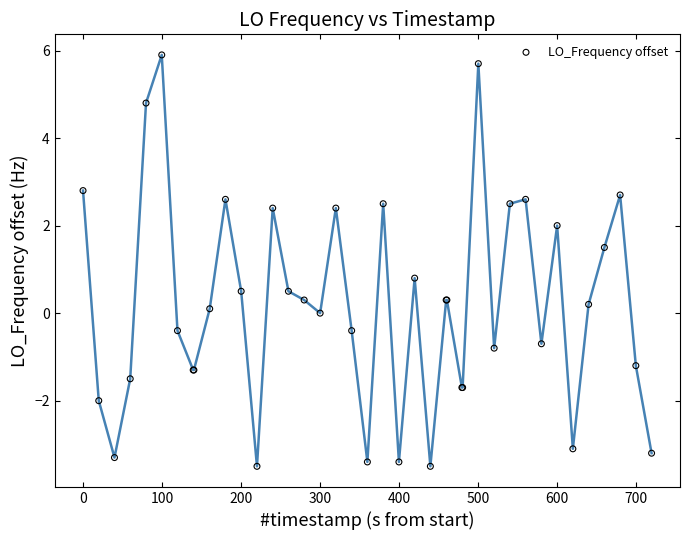

What Y value in the scatter plot is closest to 1?

0.8